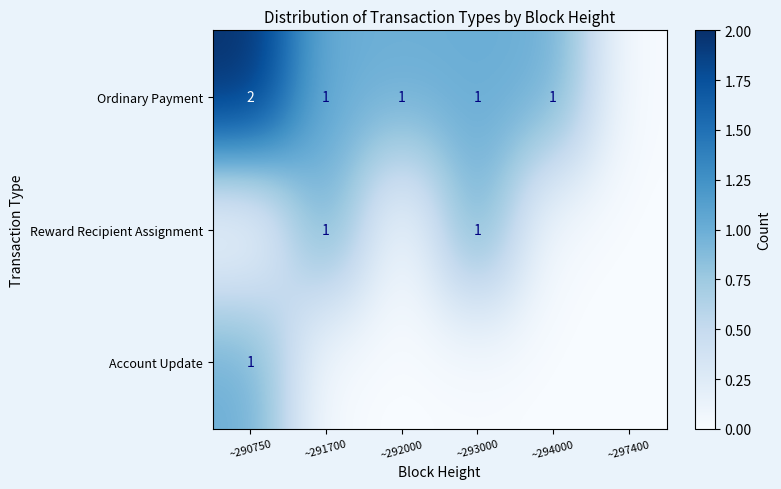

True or false: Reward Recipient Assignment has a value of 2 at ~293000.

False